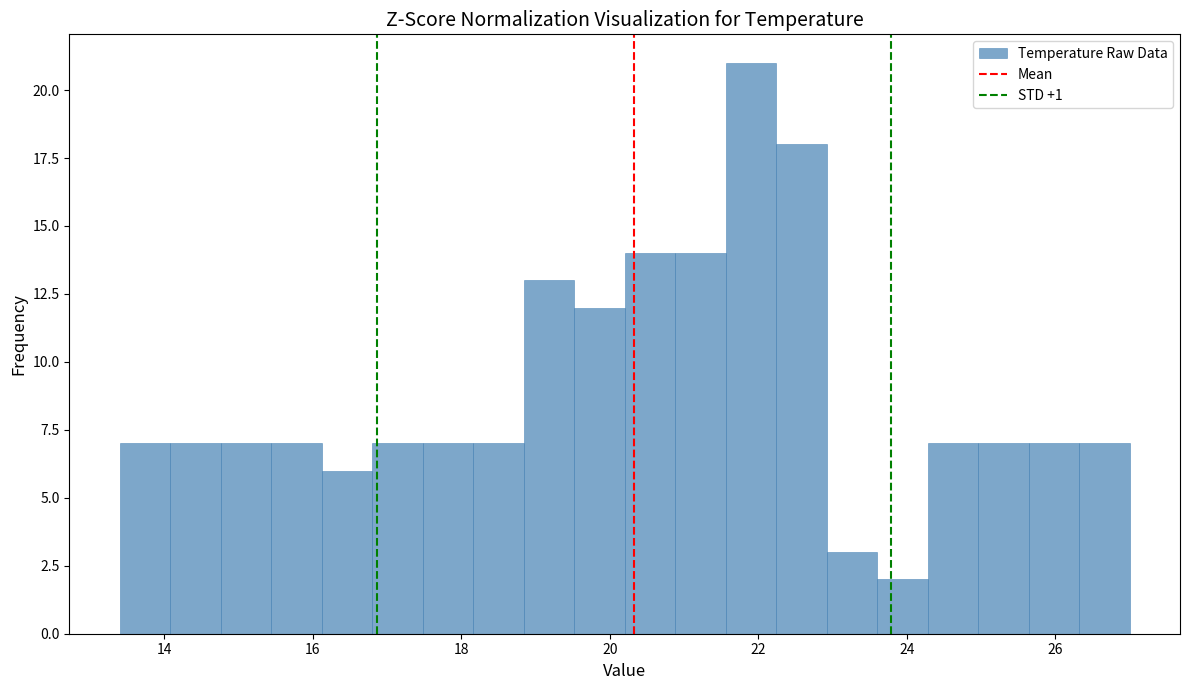

Around what value on the x-axis is the tallest bar? Give the approximate position of its centre, as read against the axis.

22.0